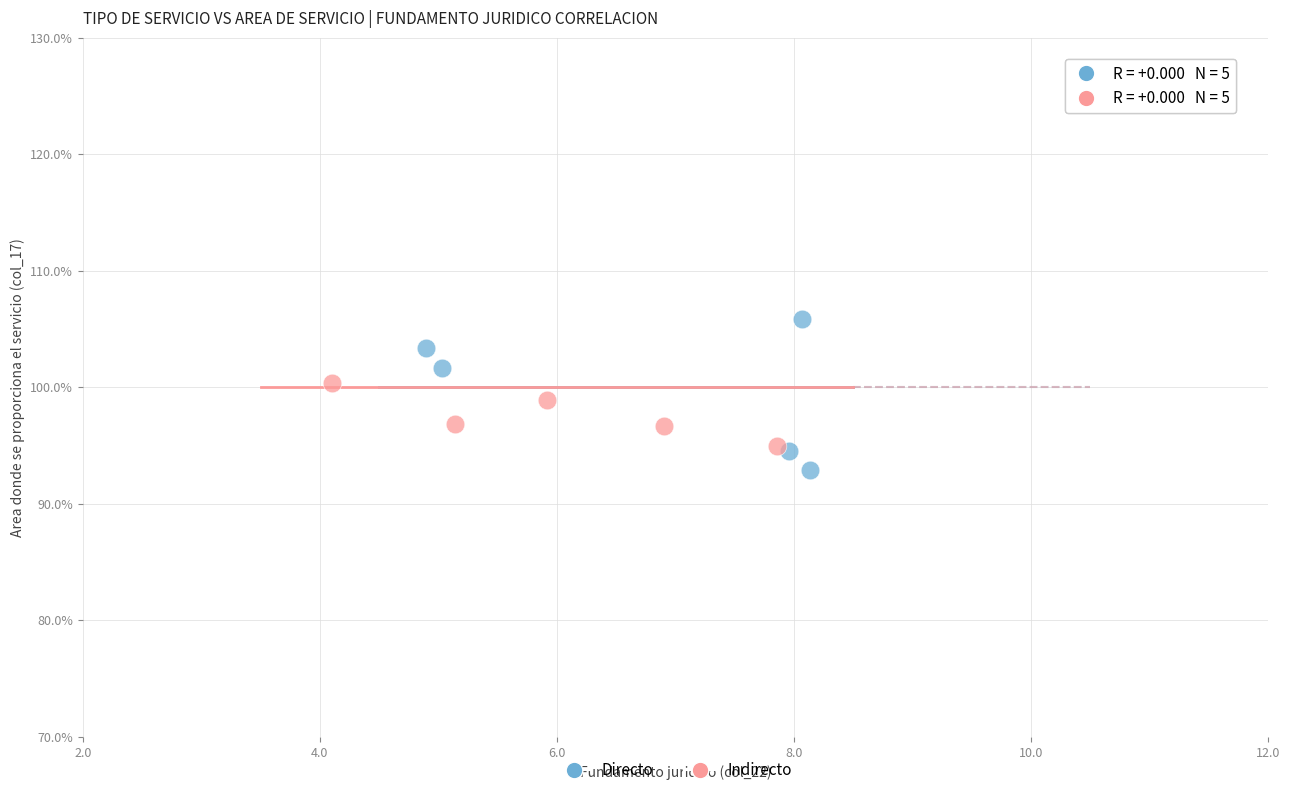

Which series has the largest Y range (max minus min)?

Directo